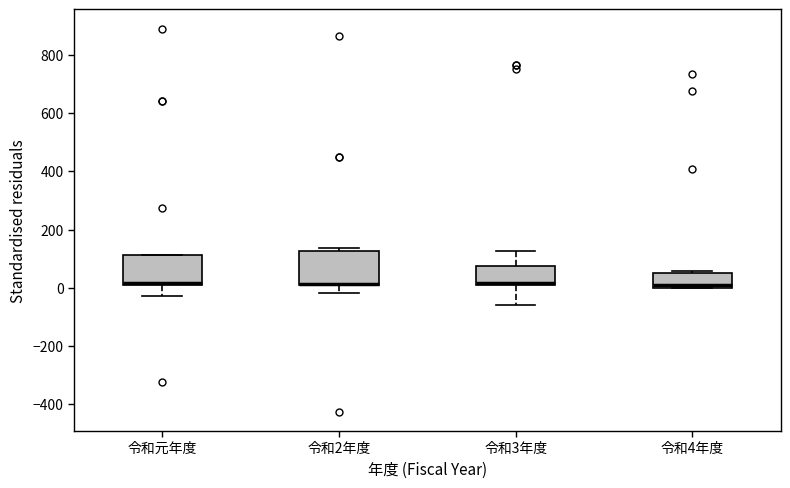

Reading left to right, transcribe this box plot: for each box, give where its median line is, the range the box spans, and where its two whiskers end, as read against the y-axis. The values are not printed on the chart, so give them approximately, as read against the axis.

令和元年度: median 20, box 0 to 120, whiskers -20 to 120
令和2年度: median 20 (drawn on the box's lower edge), box 0 to 120, whiskers -20 to 140
令和3年度: median 20, box 0 to 80, whiskers -60 to 120
令和4年度: median 0 (just above the box's lower edge), box 0 to 60, whiskers 0 to 60 (just above the box's upper edge)